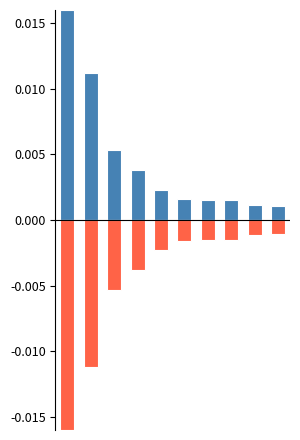

Is it true that Betweenness Centrality (neg) equals -0.0 at 5?

True